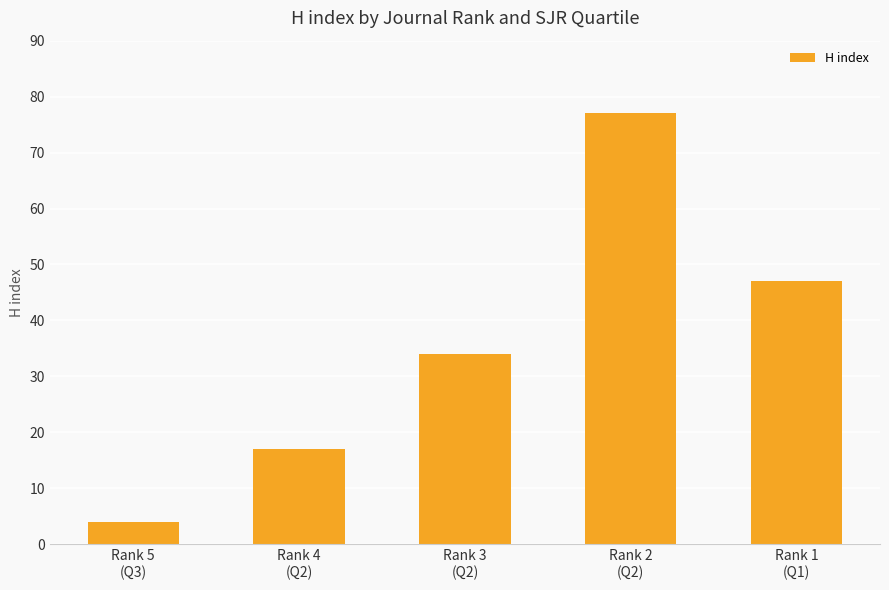

True or false: the data shows 10 at Rank 4
(Q2).

False